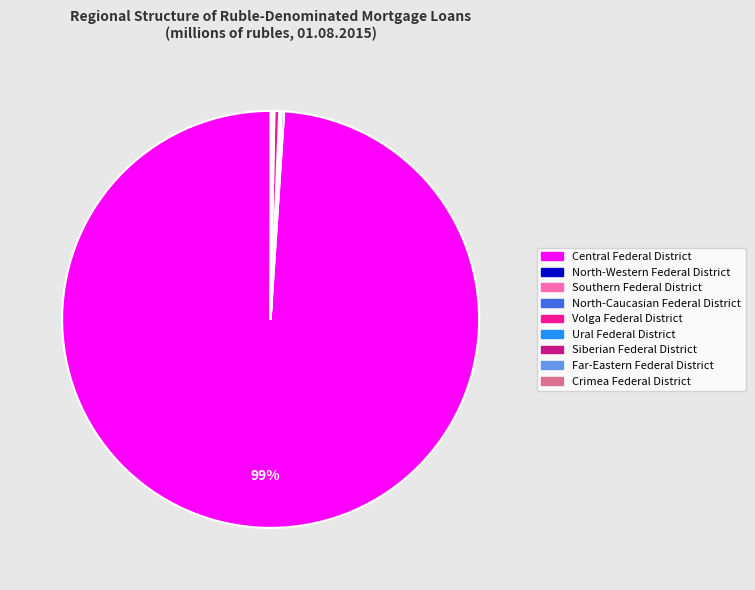

Which slice represents more than half of the pie?

Central Federal District